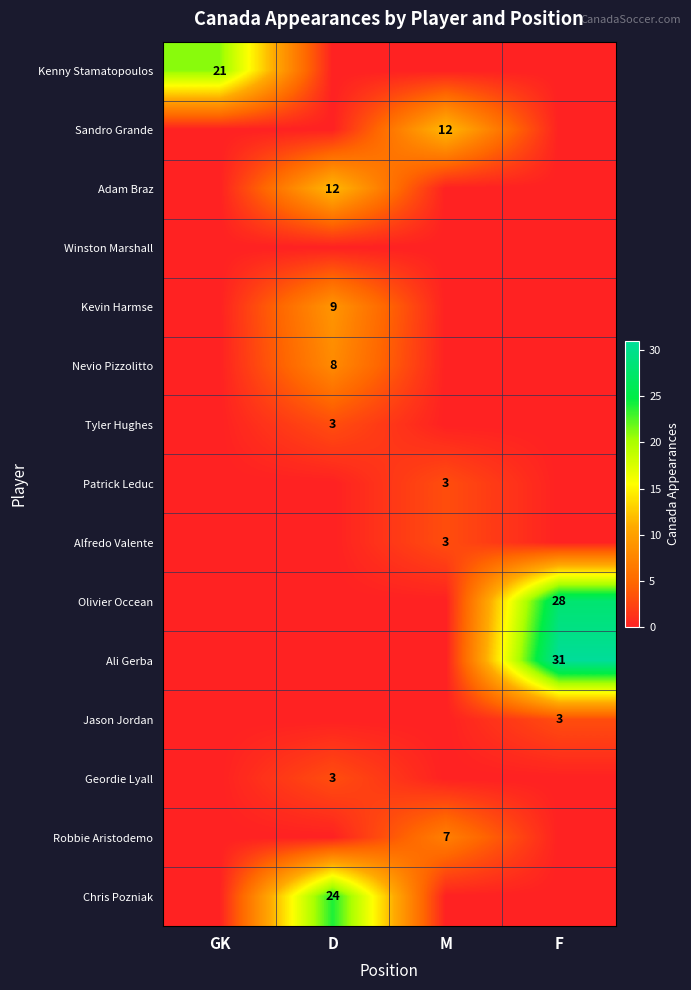

Is it true that Tyler Hughes equals 2 at D?

False